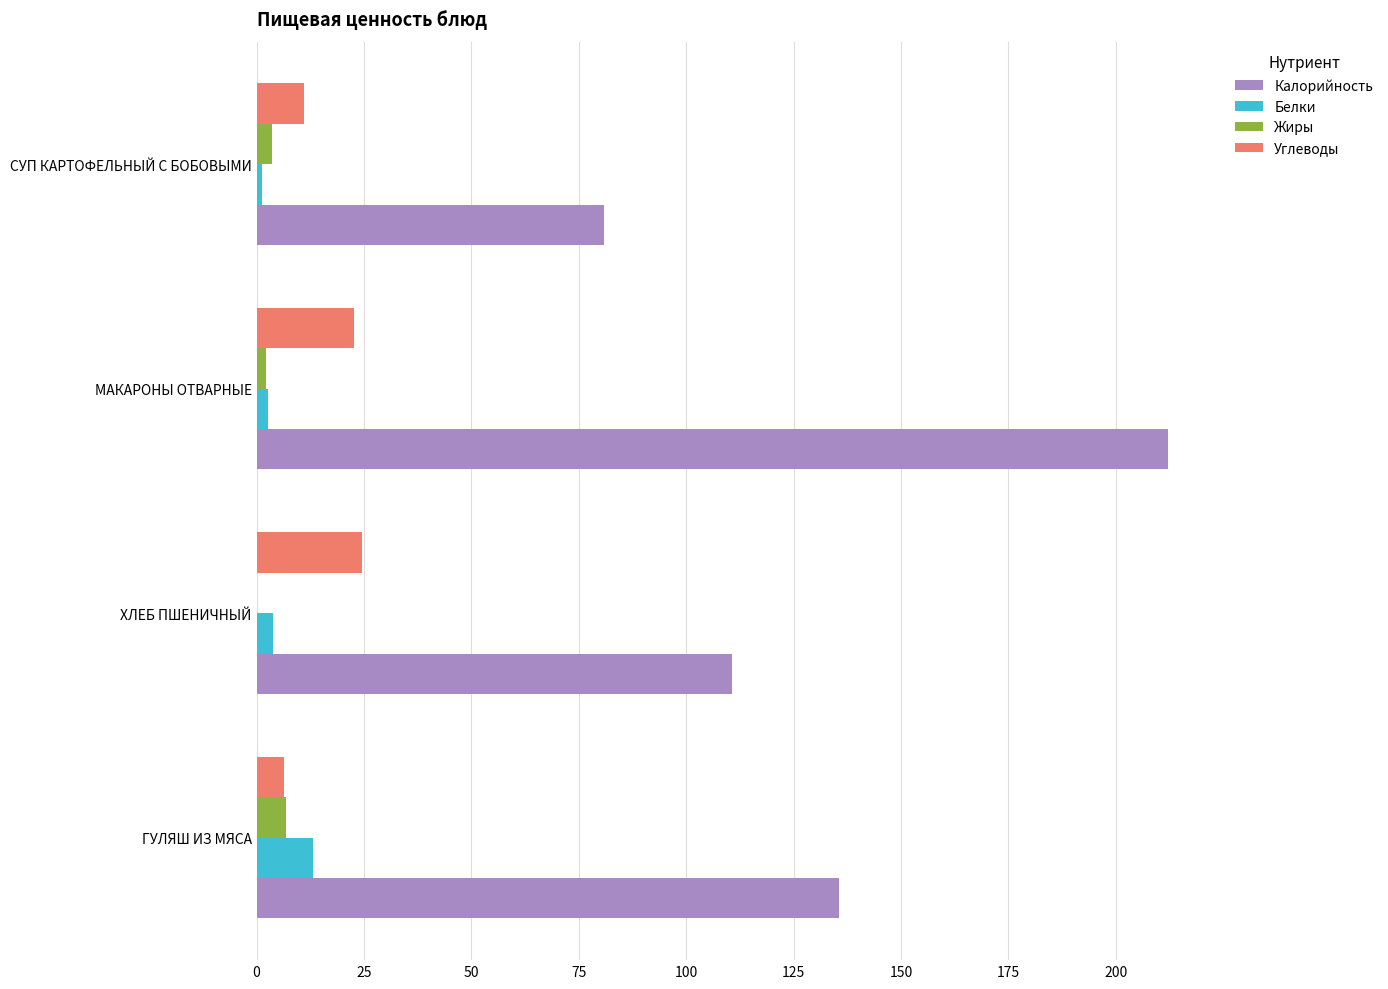

At which category is the sum across all series the highest?

МАКАРОНЫ ОТВАРНЫЕ